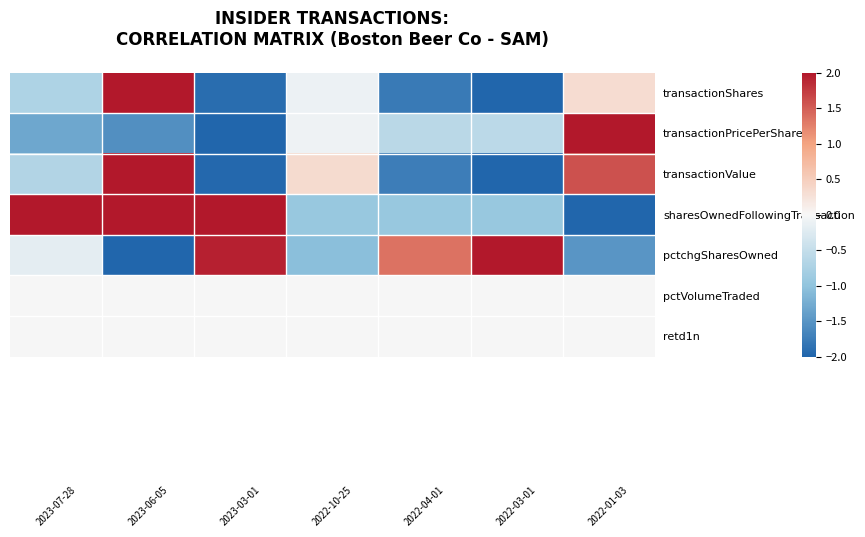

Reading left to right, what are all the values shown in this chart?

transactionShares: -0.7	2.0	-1.9	-0.1	-1.8	-2.0	0.3
transactionPricePerShare: -1.3	-1.6	-2.0	-0.1	-0.6	-0.6	2.0
transactionValue: -0.7	2.0	-2.0	0.3	-1.7	-2.0	1.6
sharesOwnedFollowingTransaction: 2.0	2.0	2.0	-0.9	-0.9	-0.9	-2.0
pctchgSharesOwned: -0.2	-2.0	1.9	-1.1	1.3	2.0	-1.5
pctVolumeTraded: 0.0	0.0	0.0	0.0	0.0	0.0	0.0
retd1n: 0.0	0.0	0.0	0.0	0.0	0.0	0.0